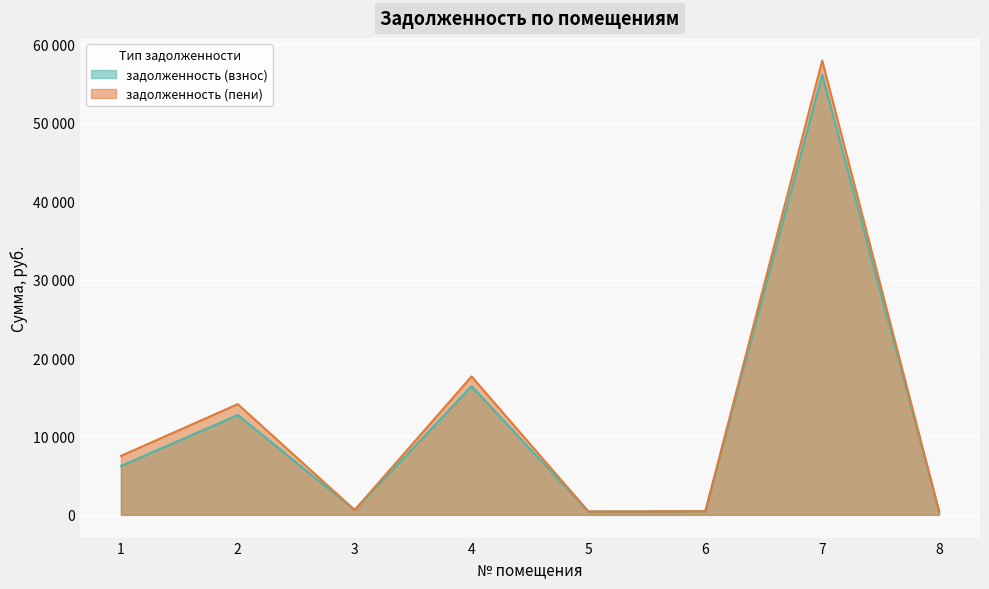

True or false: задолженность (взнос) and задолженность (пени) cross at least once.

False